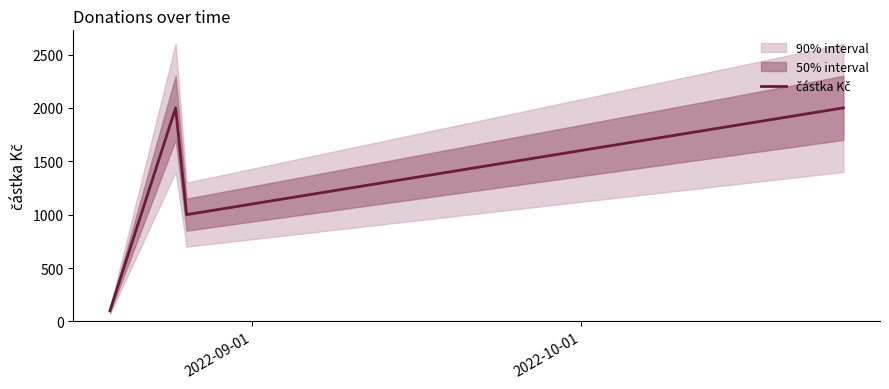

True or false: there are more than 1 points higher than both neighbors.

False